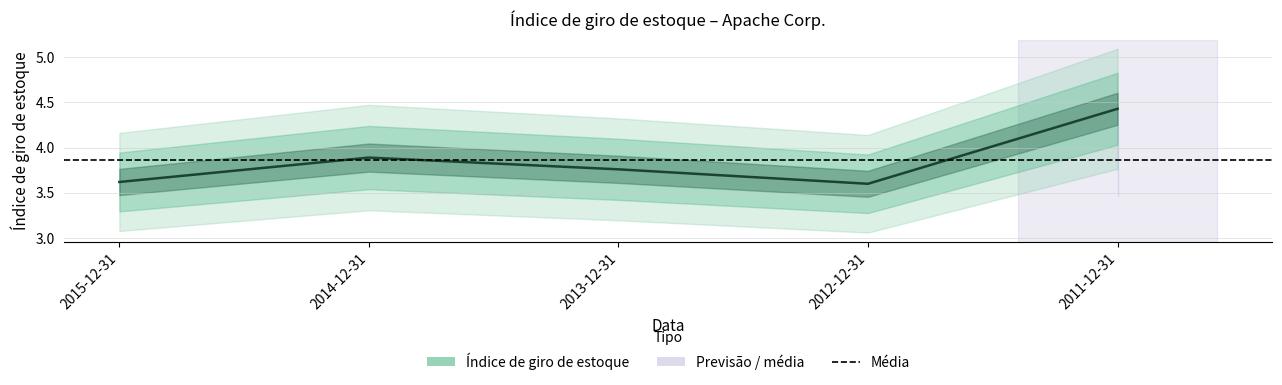

At which category does the chart reach its peak across all series?

2011-12-31